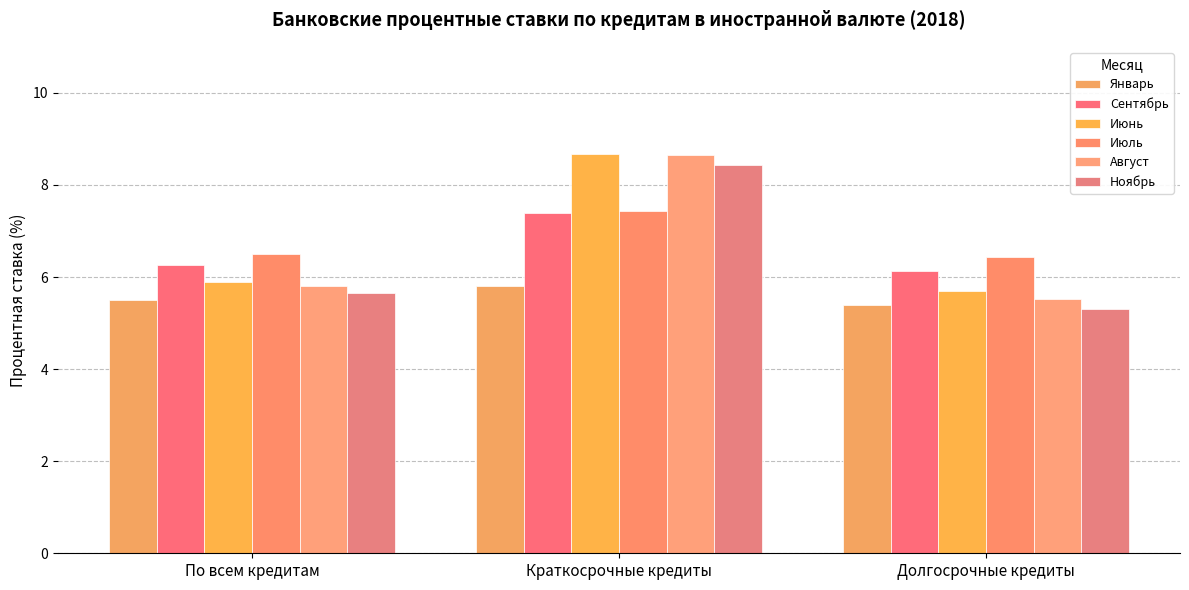

How many bars are there in total?

18